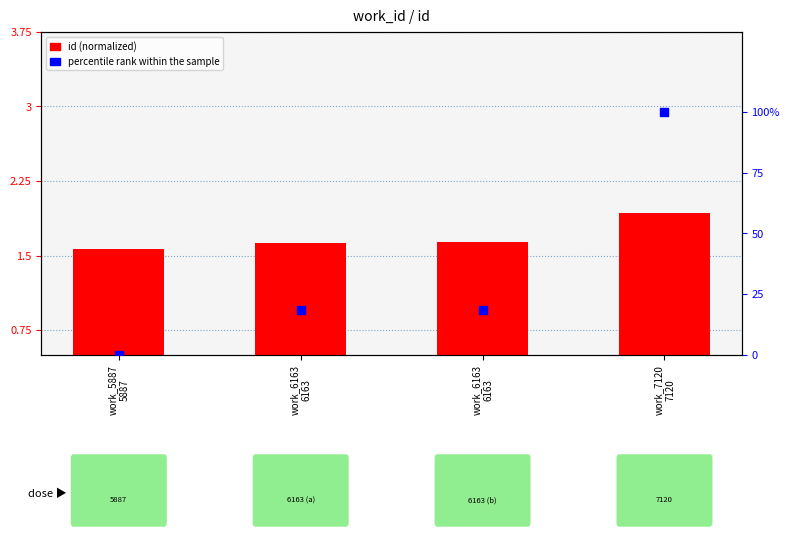

What is the total value across all series at work_7120
7120?

101.9